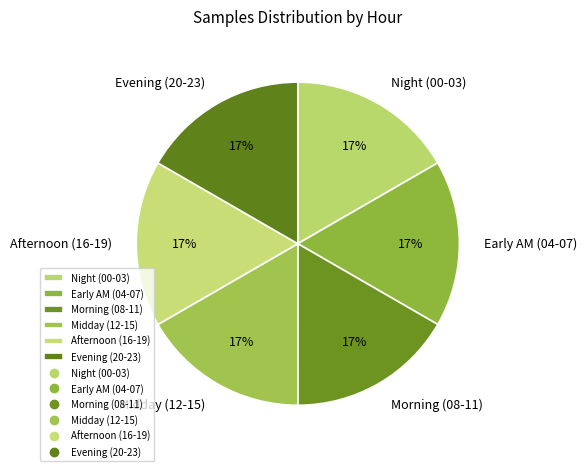

To the nearest percent, what is the average slice percentage?

17%